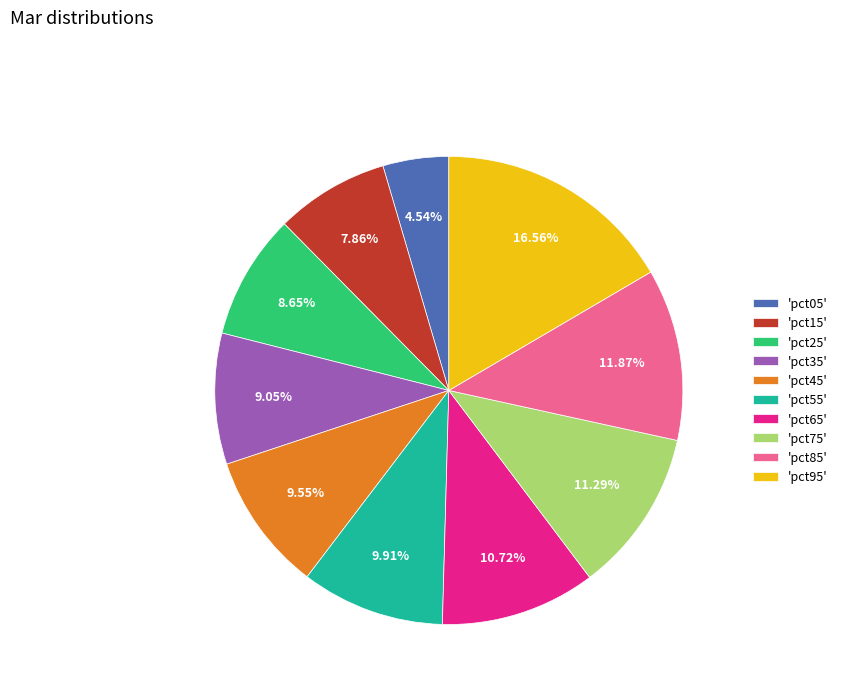

Do 'pct95' and 'pct85' together represent more than half of the pie?

No